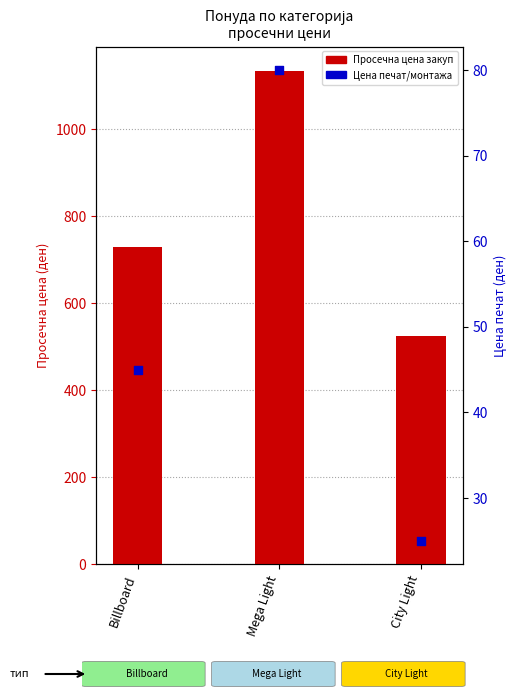

Is the value of Цена печат/монтажа at Billboard greater than the value of Цена 04.04-22.04 at City Light?

No